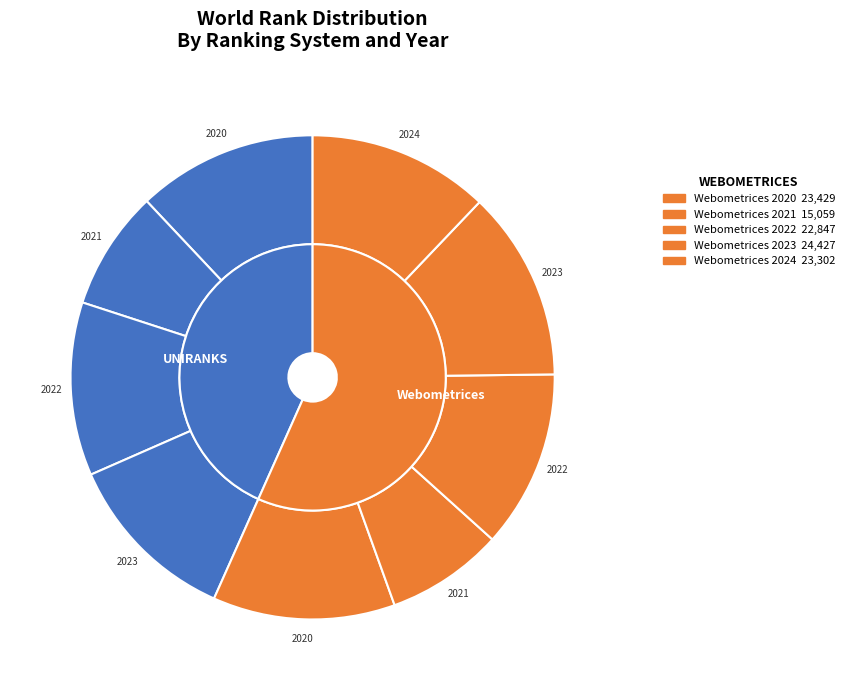

What is the change in value from UNIRANKS 2020 to Webometrices 2020?

+299